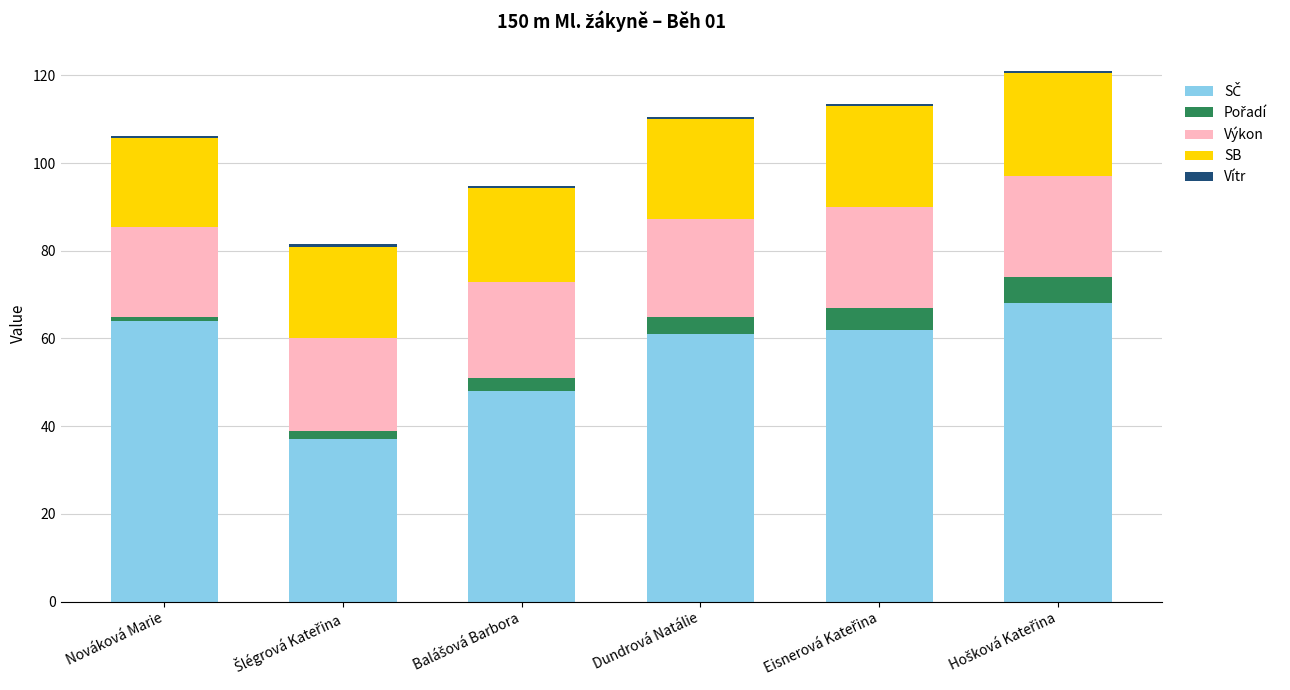

How many categories are shown in the chart?

6